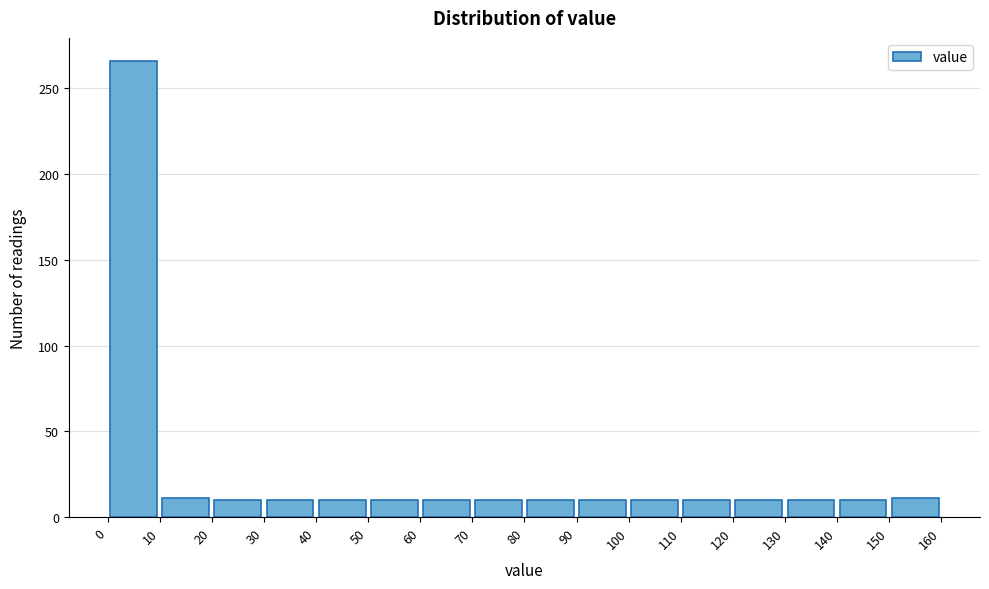

How tall is the bar that spans 70 to 80 on the x-axis? The values are not printed on the chart, so give them approximately, as read against the axis.

10